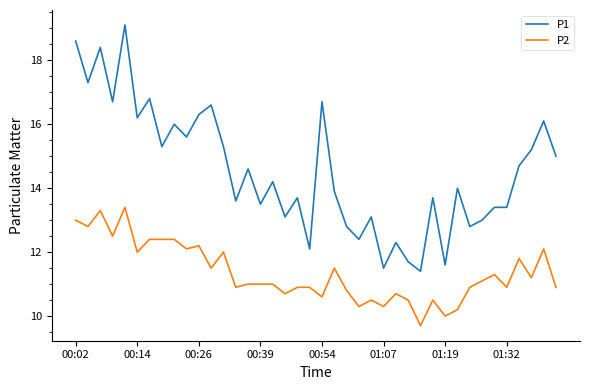

List the series in order of their peak value, highest first.

P1, P2